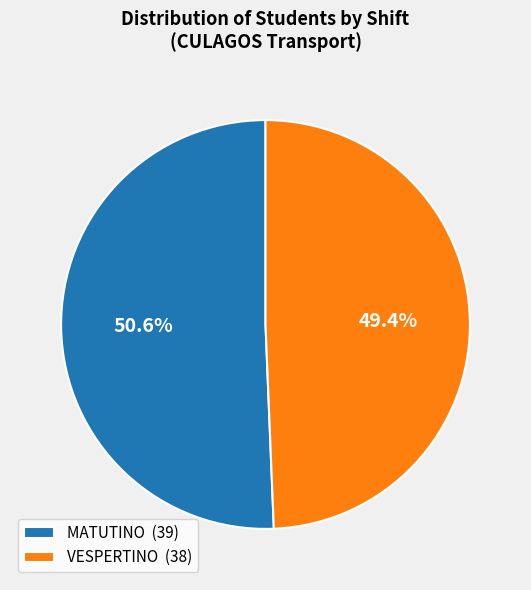

True or false: VESPERTINO accounts for 49% of the total.

True